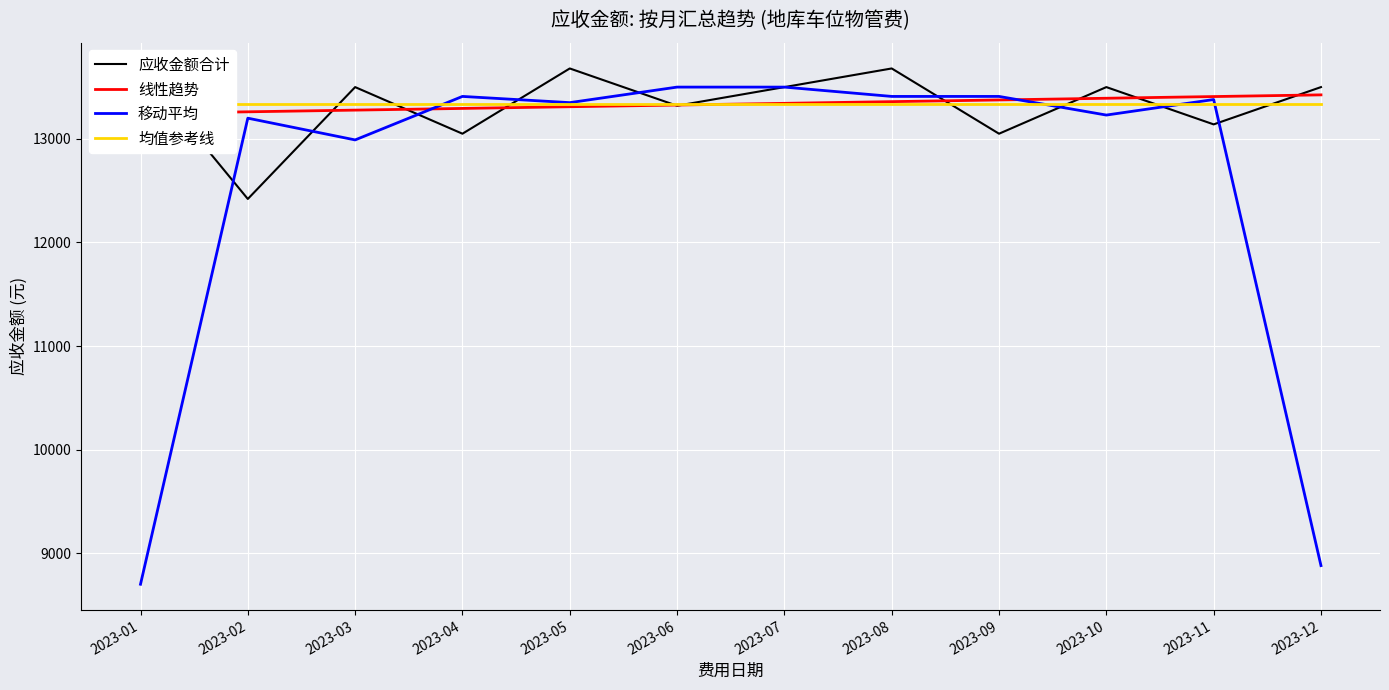

How many intersections are there between 均值参考线 and 应收金额合计?

10